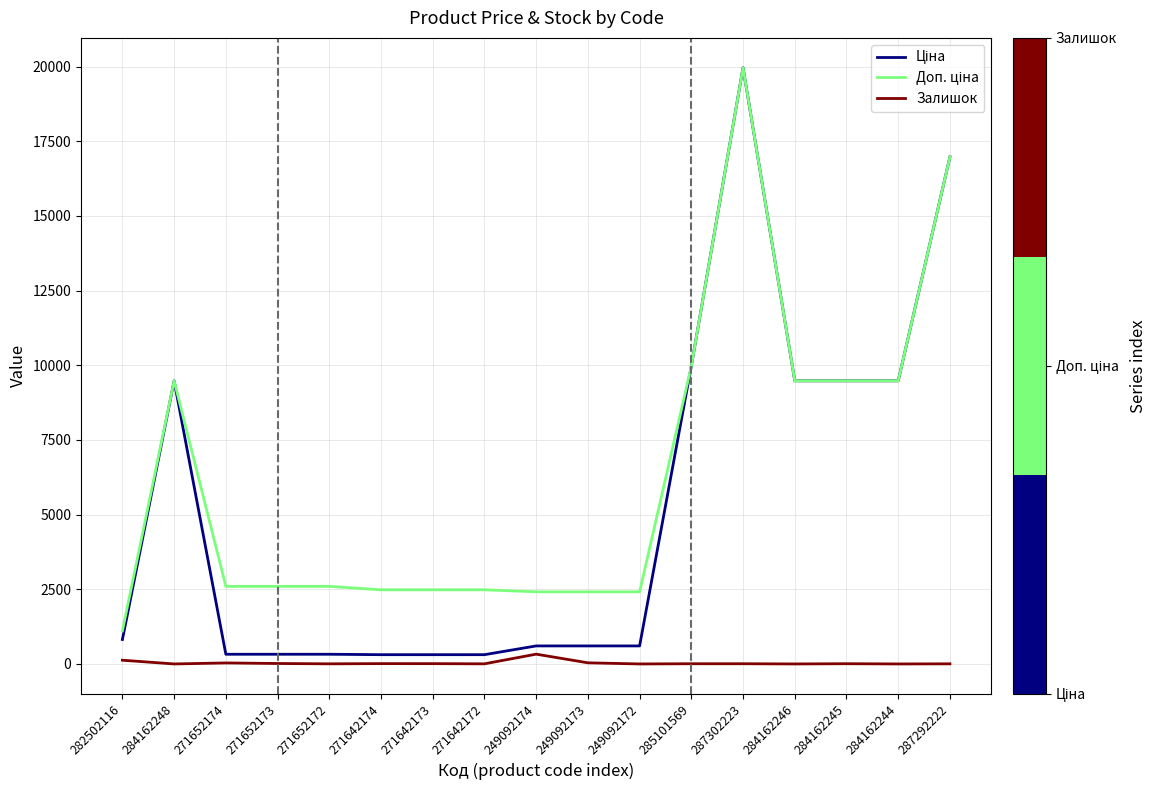

What is the spread (max minus min) of values at 249092174?

2086.8